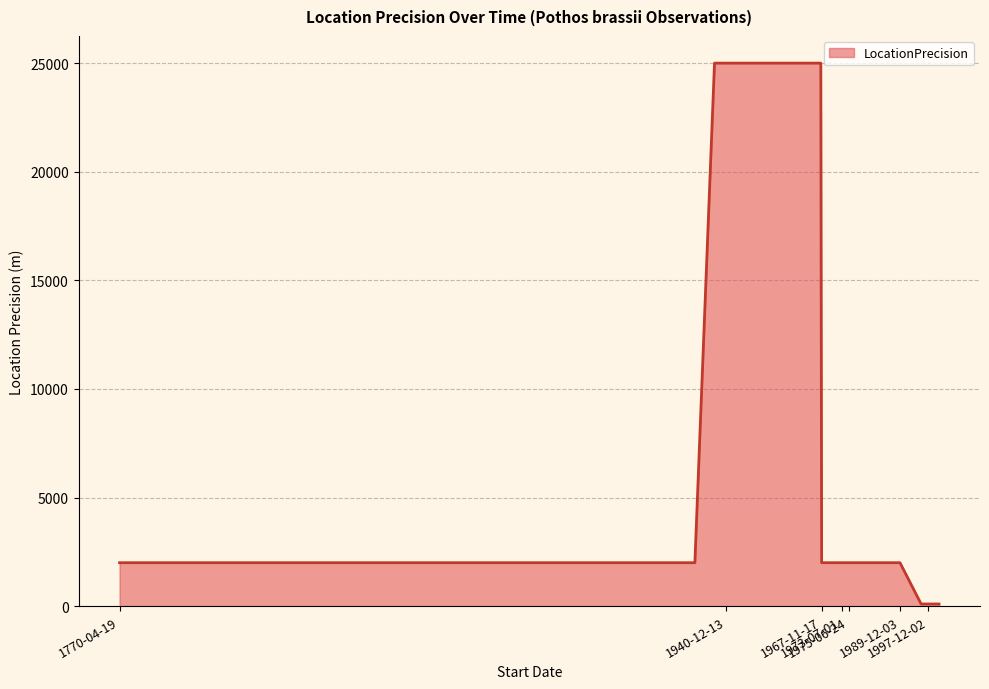

What is the minimum value shown in the chart?

100